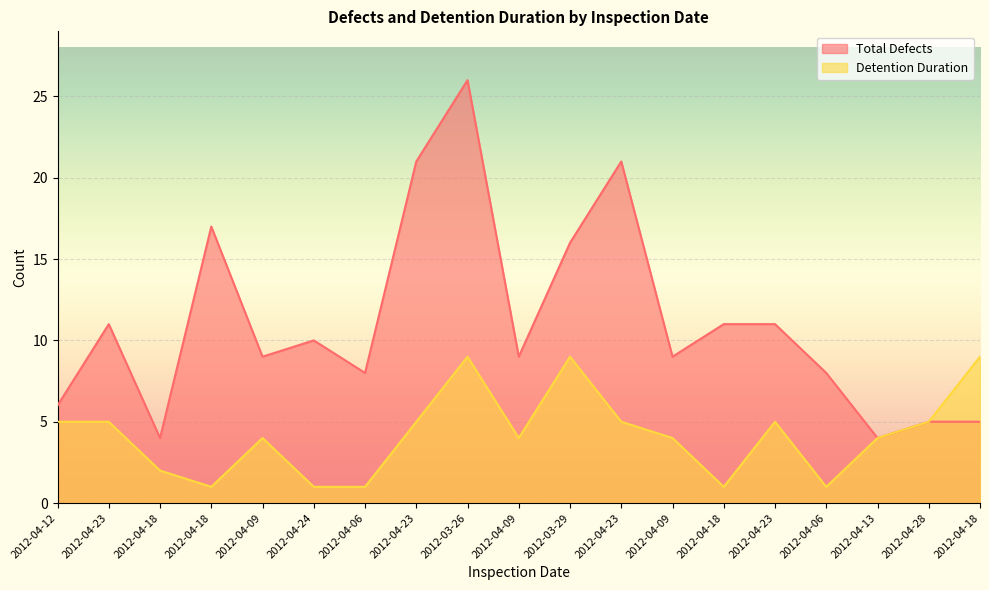

What are all the series names shown in the legend?

Total Defects, Detention Duration